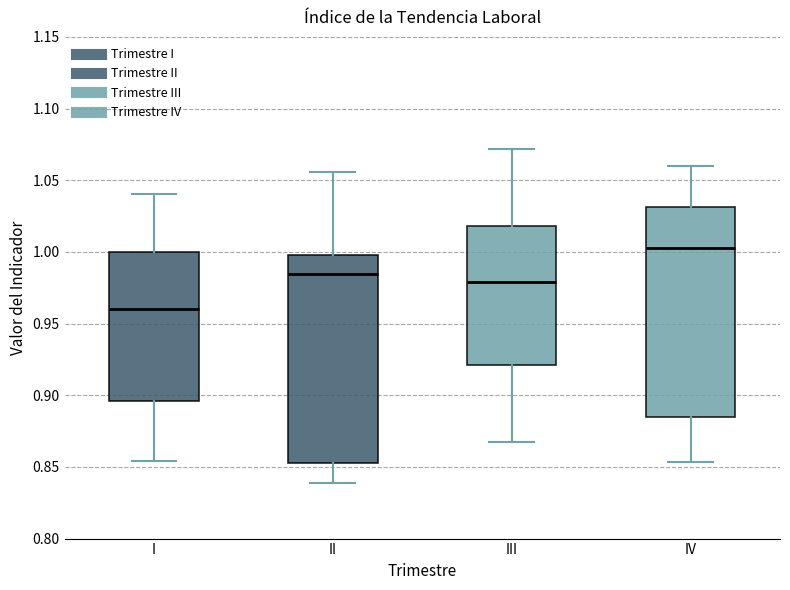

Where is the lower edge of the box for III on the y-axis? The values are not printed on the chart, so give them approximately, as read against the axis.

0.920